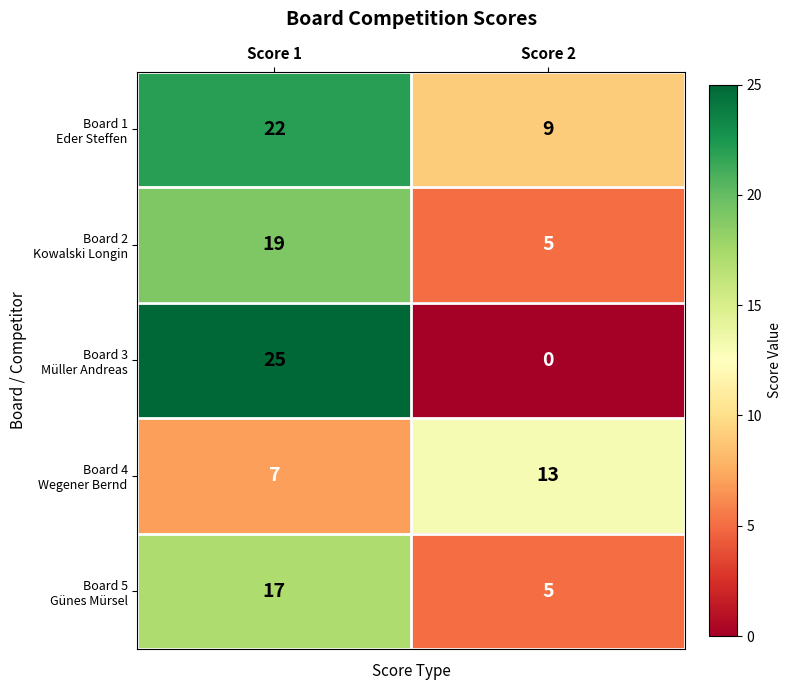

What is the spread (max minus min) of values at Score 2?

13